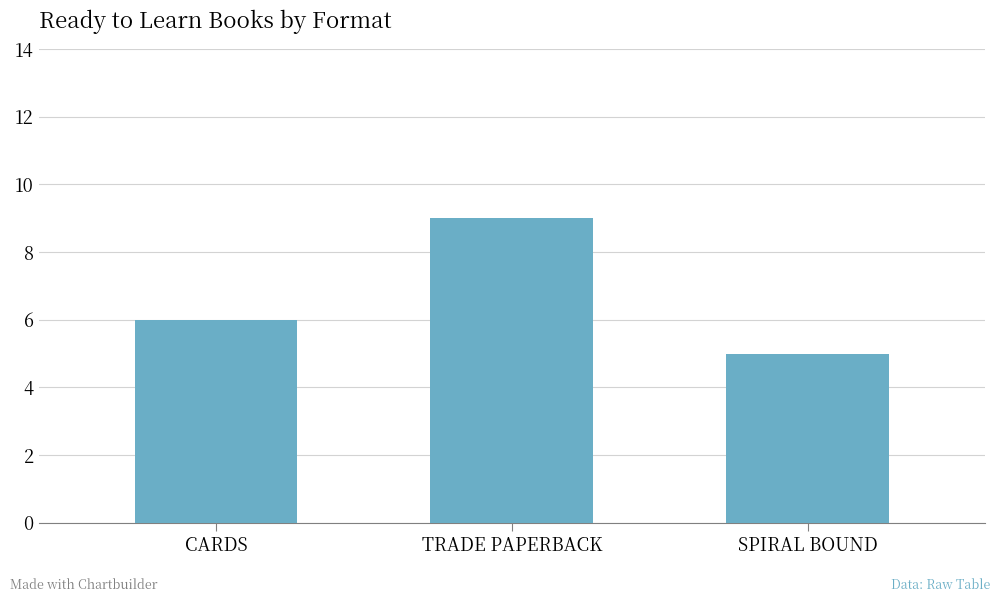

What is the label of the 1st bar from the right?

SPIRAL BOUND